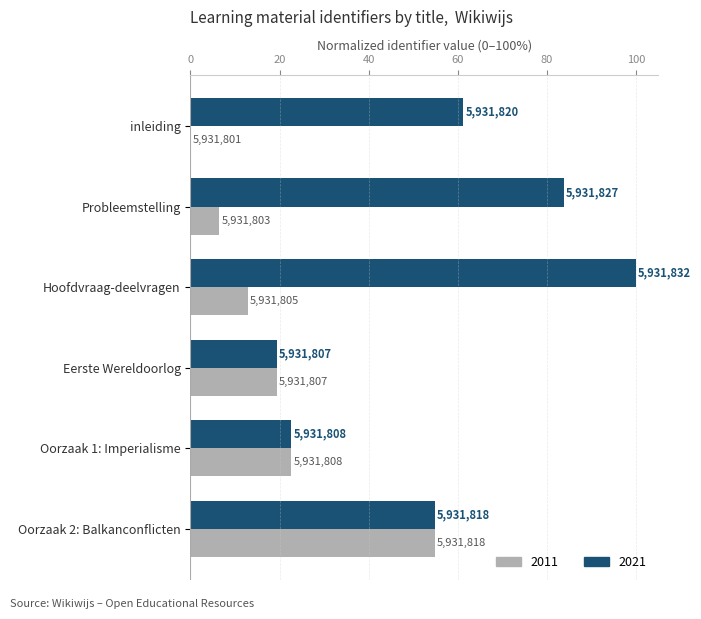

What value does the 2021 series have at Oorzaak 1: Imperialisme?

22.6